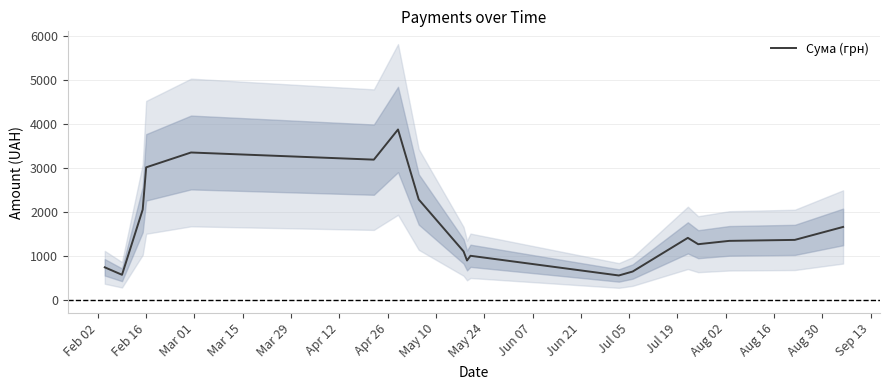

What is the lowest value of the Сума (грн) series?

562.2